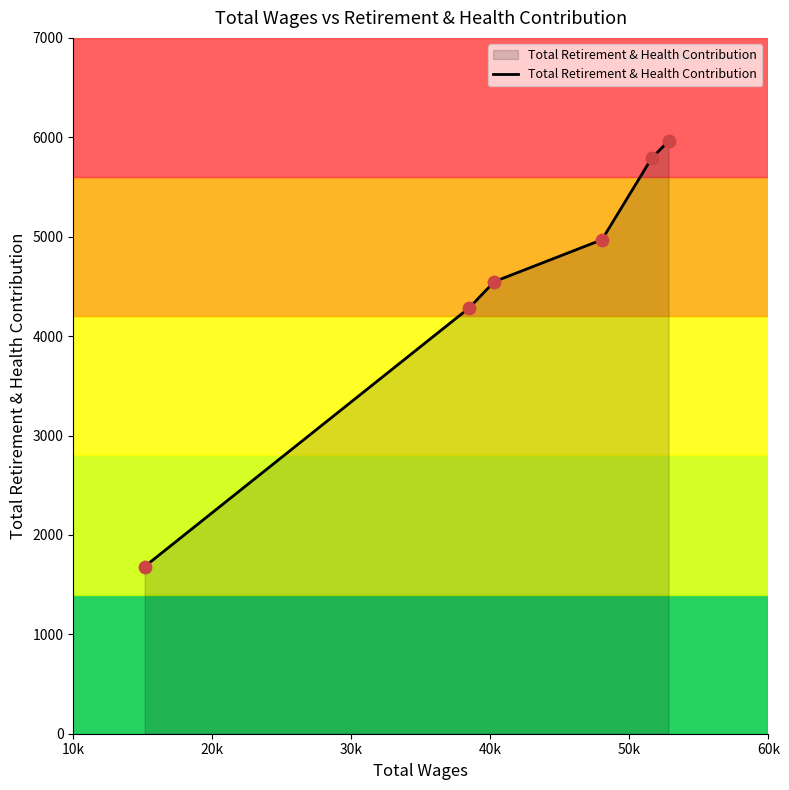

What is the difference between the second highest and second lowest values?

1504